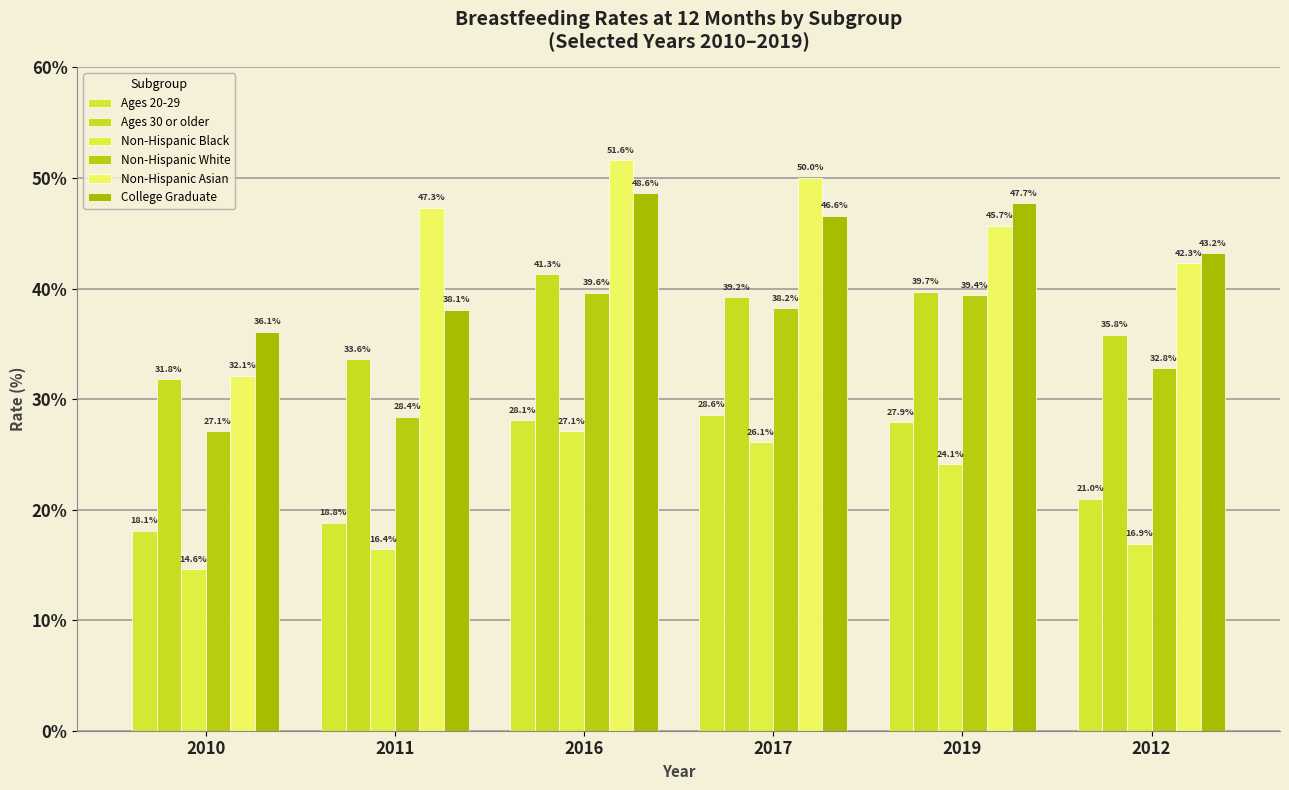

Read the Non-Hispanic Black value at 2016.

27.1